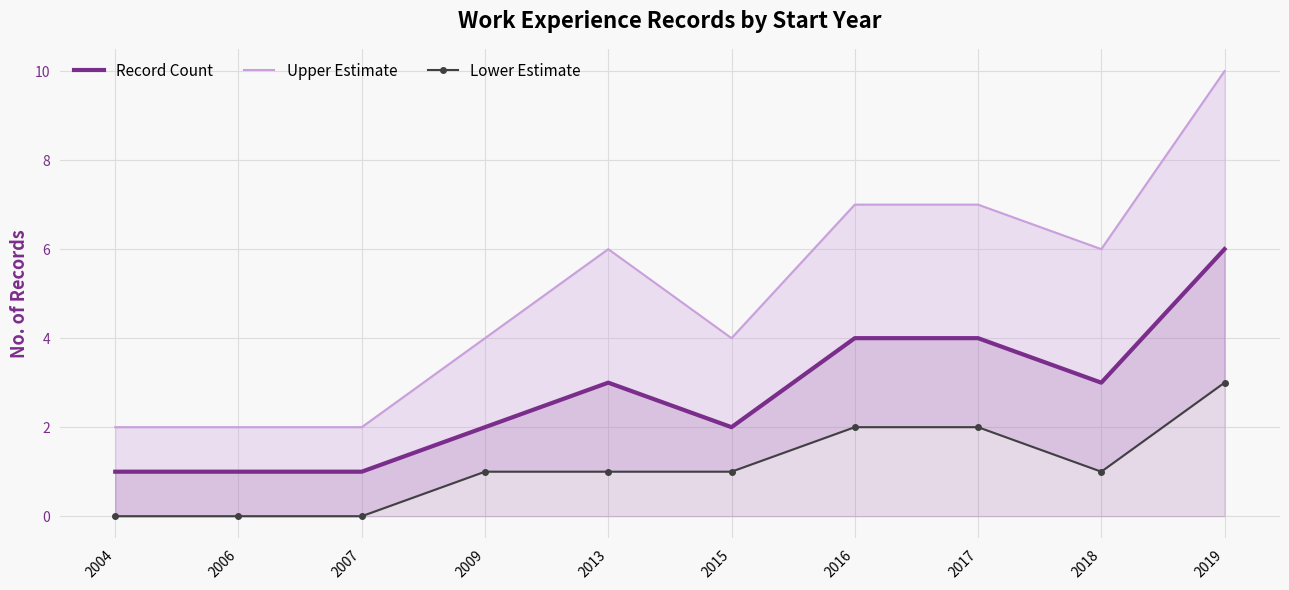

True or false: Record Count has a value of 2 at 2015.

True